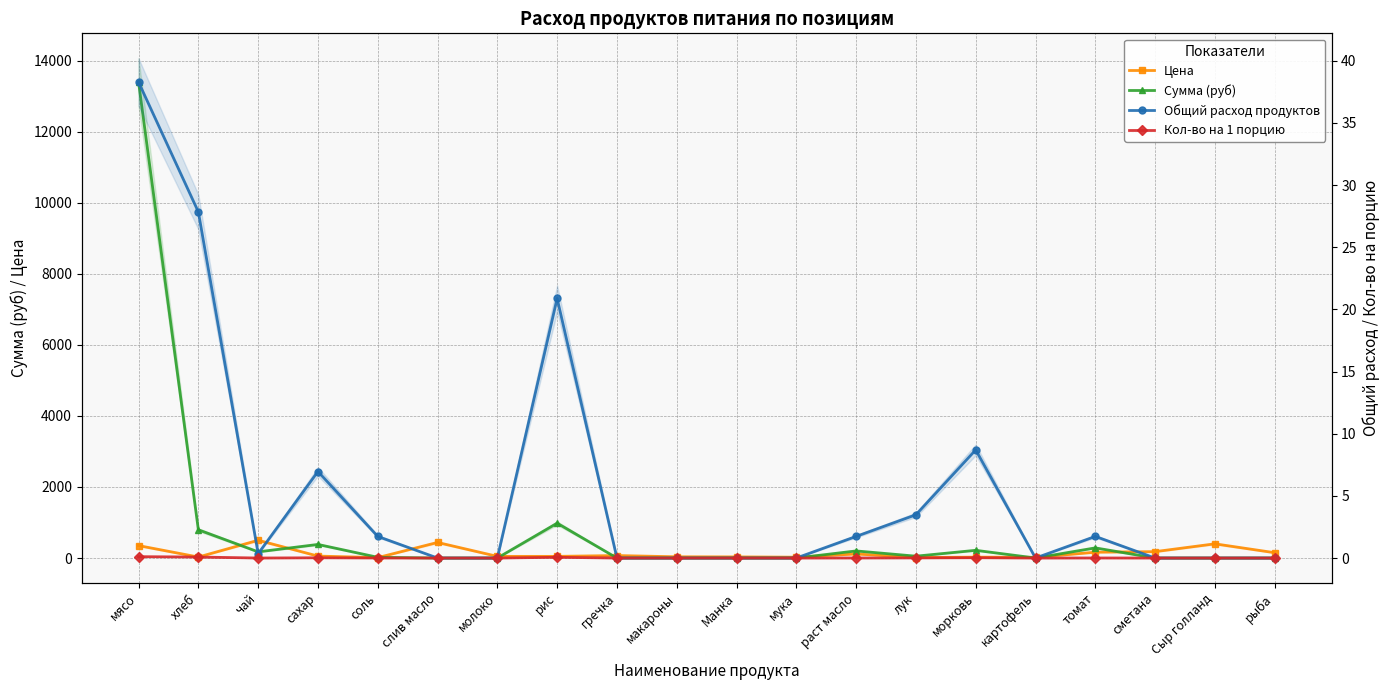

Reading left to right, transcribe all the data shown in this chart.

Цена: мясо=350.0	хлеб=28.6	чай=500.0	сахар=55.0	соль=12.0	слив масло=438.9	молоко=47.0	рис=47.0	гречка=70.0	макароны=35.0	Манка=32.0	мука=24.0	раст масло=115.0	лук=15.0	морковь=25.0	картофель=20.0	томат=164.3	сметана=180.0	Сыр голланд=400.0	рыба=150.0
Сумма (руб): мясо=13398.0	хлеб=795.4	чай=174.0	сахар=382.8	соль=20.9	слив масло=0.0	молоко=0.0	рис=981.4	гречка=0.0	макароны=0.0	Манка=0.0	мука=0.0	раст масло=200.1	лук=52.2	морковь=217.5	картофель=0.0	томат=285.9	сметана=0.0	Сыр голланд=0.0	рыба=0.0
Общий расход продуктов: мясо=38.3	хлеб=27.8	чай=0.3	сахар=7.0	соль=1.7	слив масло=0.0	молоко=0.0	рис=20.9	гречка=0.0	макароны=0.0	Манка=0.0	мука=0.0	раст масло=1.7	лук=3.5	морковь=8.7	картофель=0.0	томат=1.7	сметана=0.0	Сыр голланд=0.0	рыба=0.0
Кол-во на 1 порцию: мясо=0.1	хлеб=0.1	чай=0.0	сахар=0.0	соль=0.0	слив масло=0.0	молоко=0.0	рис=0.1	гречка=0.0	макароны=0.0	Манка=0.0	мука=0.0	раст масло=0.0	лук=0.0	морковь=0.0	картофель=0.0	томат=0.0	сметана=0.0	Сыр голланд=0.0	рыба=0.0